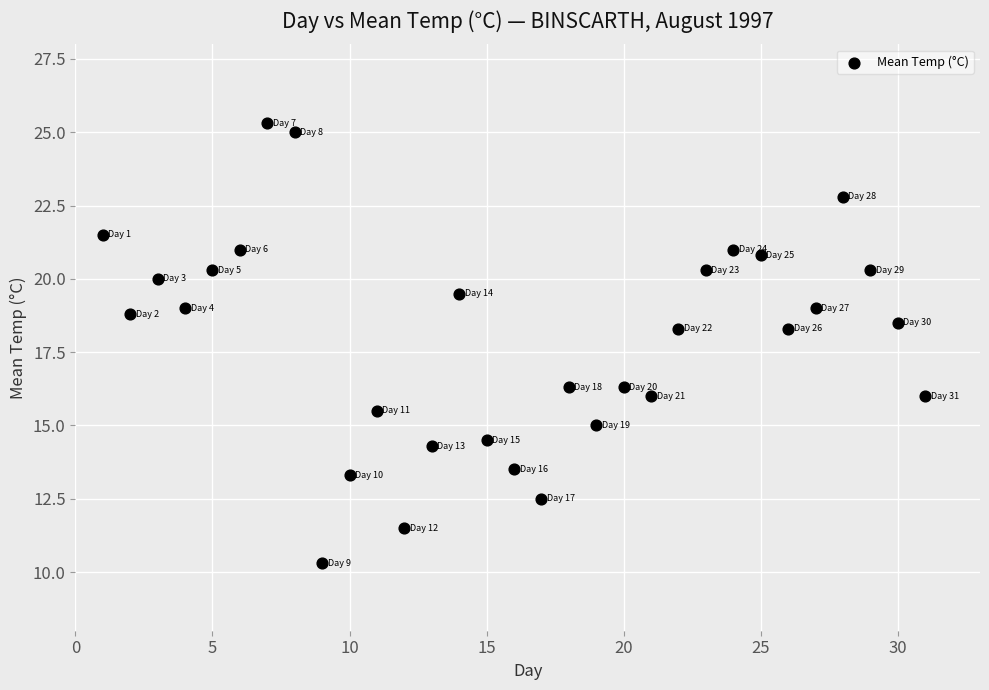

What is the range of X values (max minus min)?

30.0